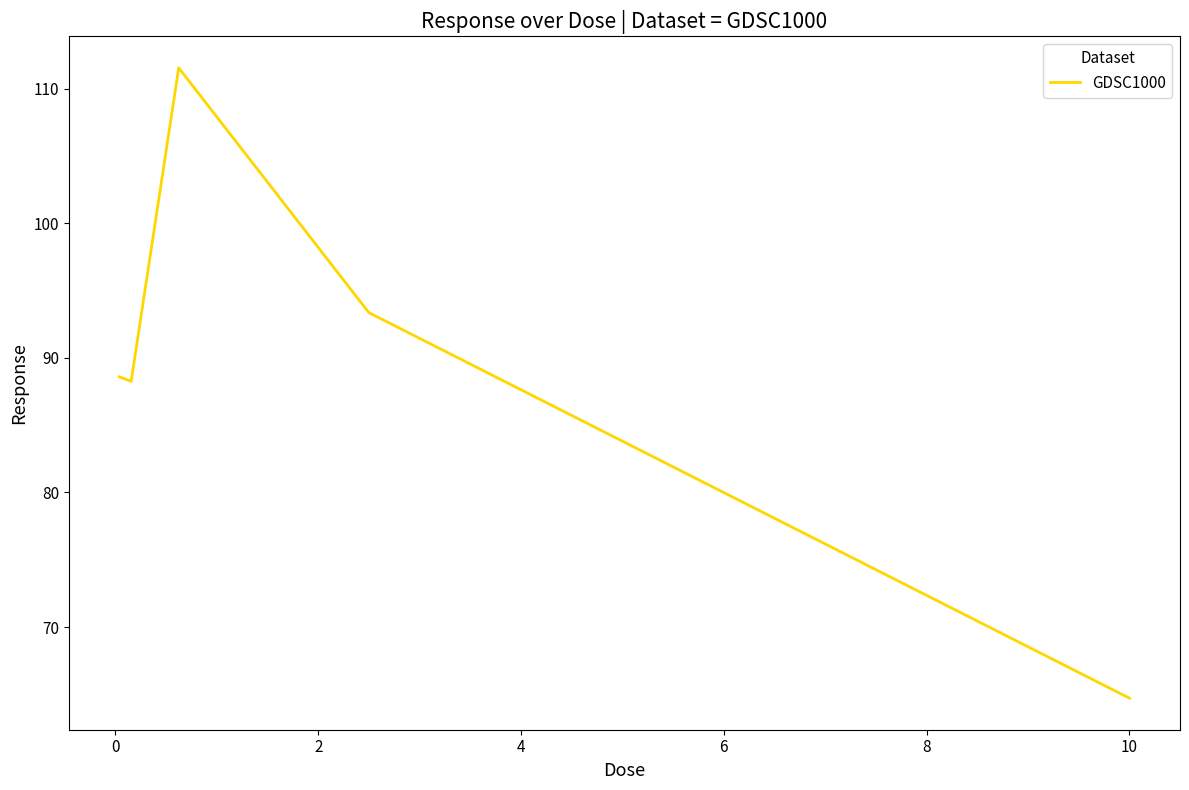

Does the chart display data point markers on the line(s)?

No